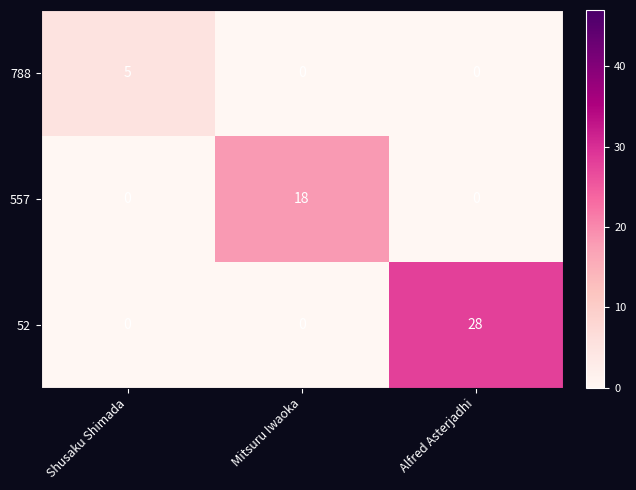

Which series has the widest spread of values?

52